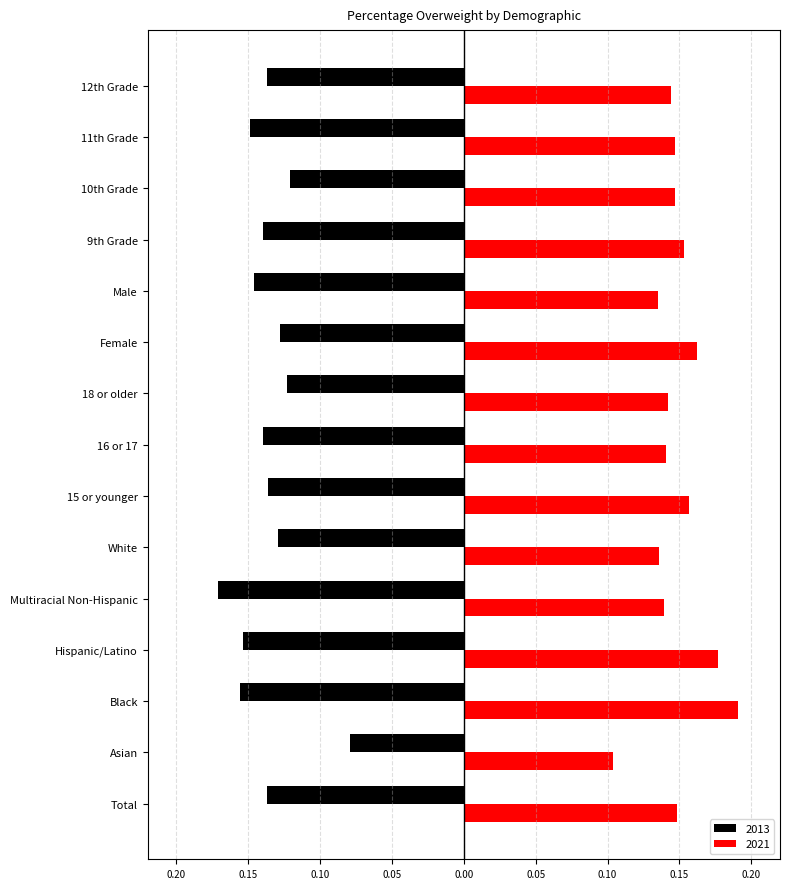

The 2021 series shows 0.1 at Black. True or false?

False